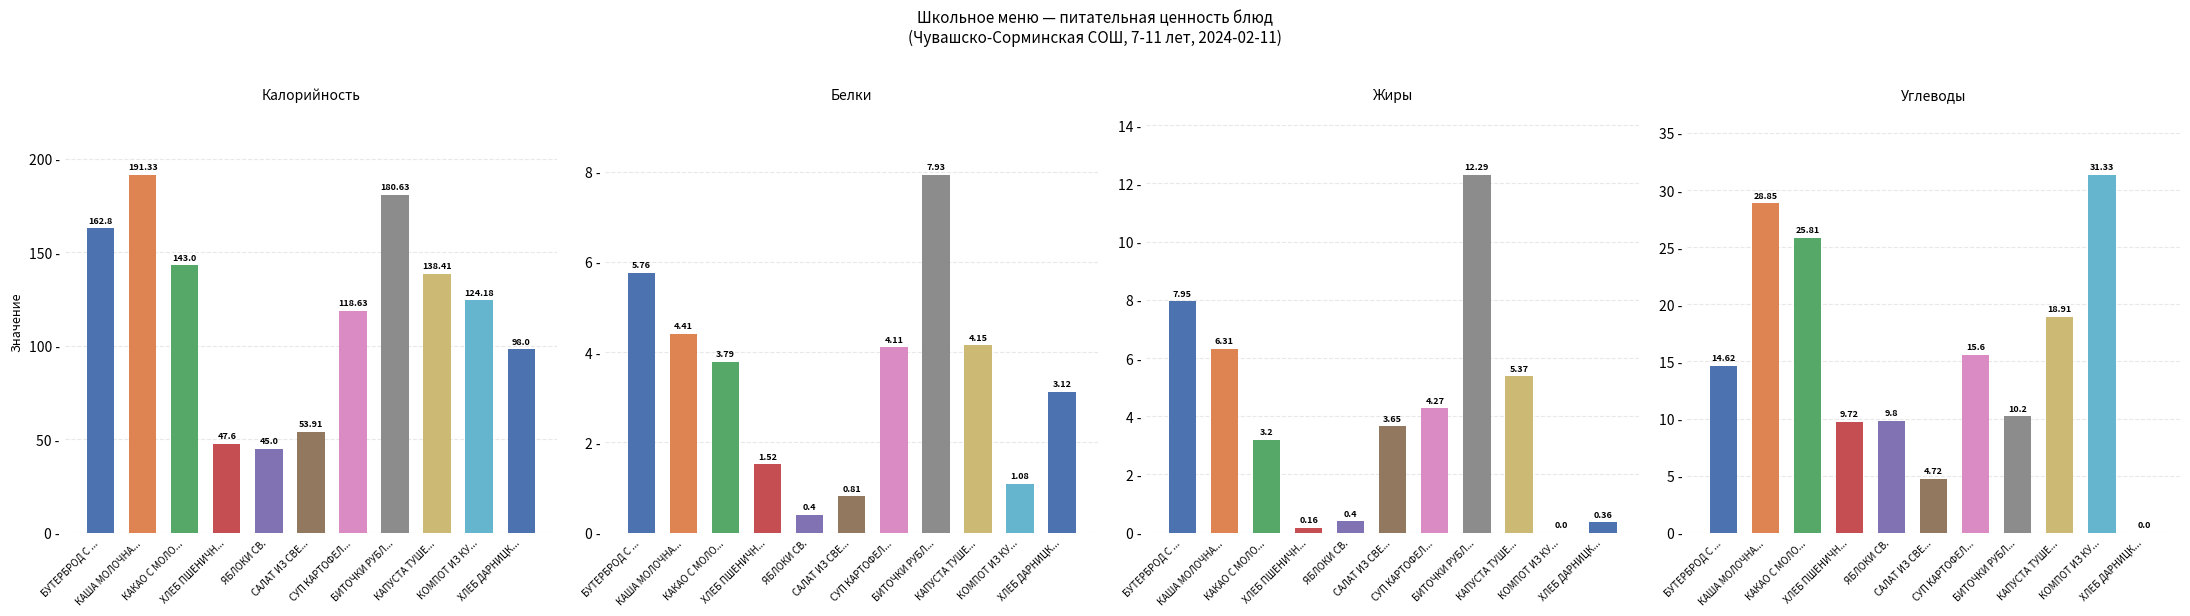

Where does the Жиры series first go above 3?

БУТЕРБРОД С ...